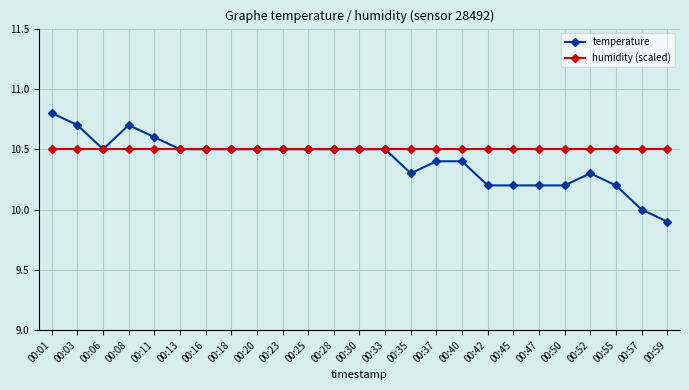

What are all the series names shown in the legend?

temperature, humidity (scaled)